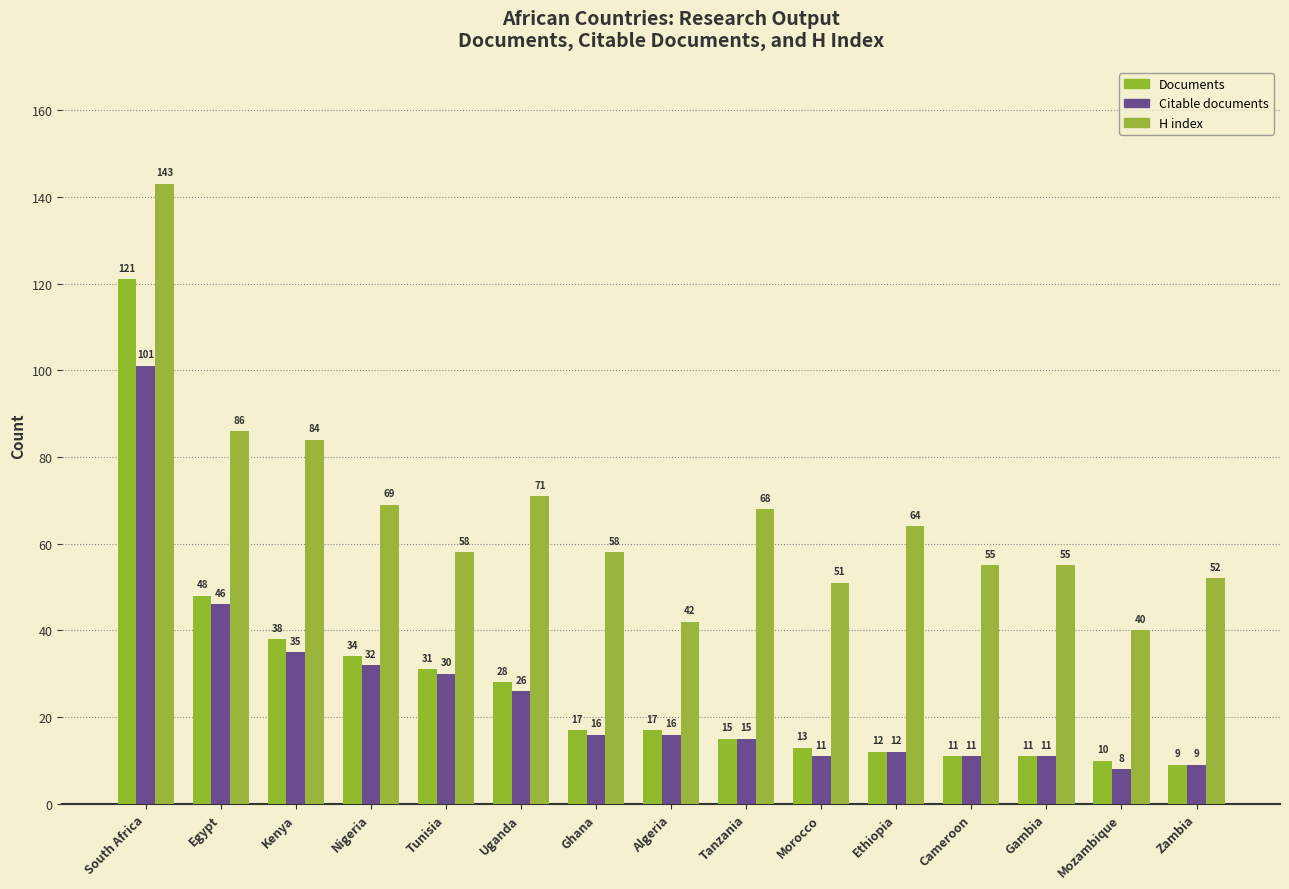

The value of H index at Nigeria is 69. True or false?

True